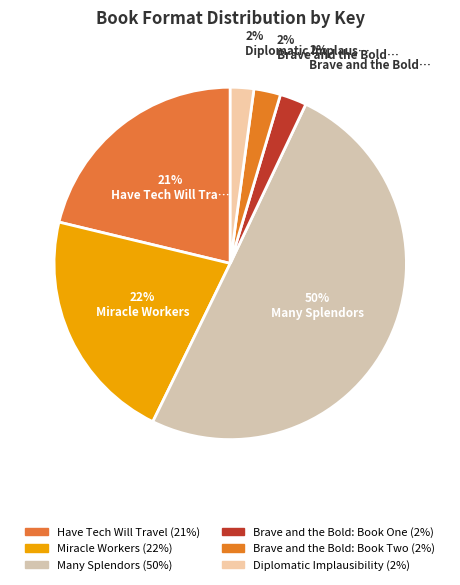

How many slices are in this pie chart?

6